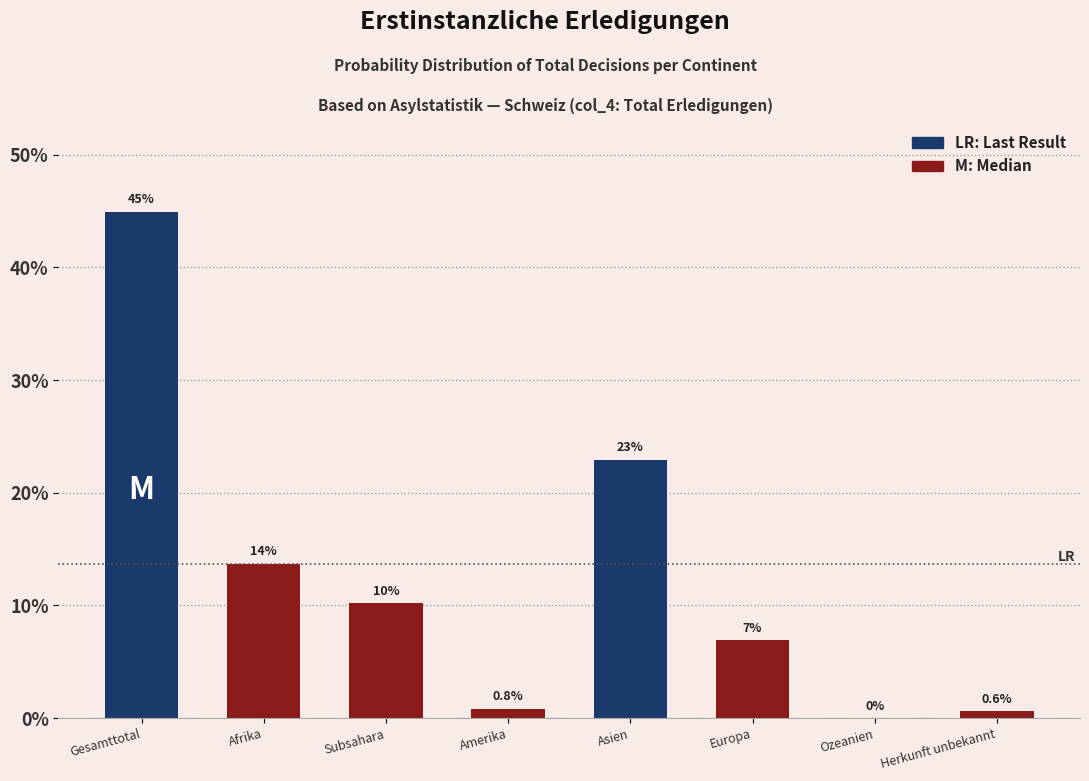

Reading right to left, extract all data points from this chart.

Herkunft unbekannt=0.6	Ozeanien=0.0	Europa=6.9	Asien=22.9	Amerika=0.8	Subsahara=10.2	Afrika=13.7	Gesamttotal=44.9